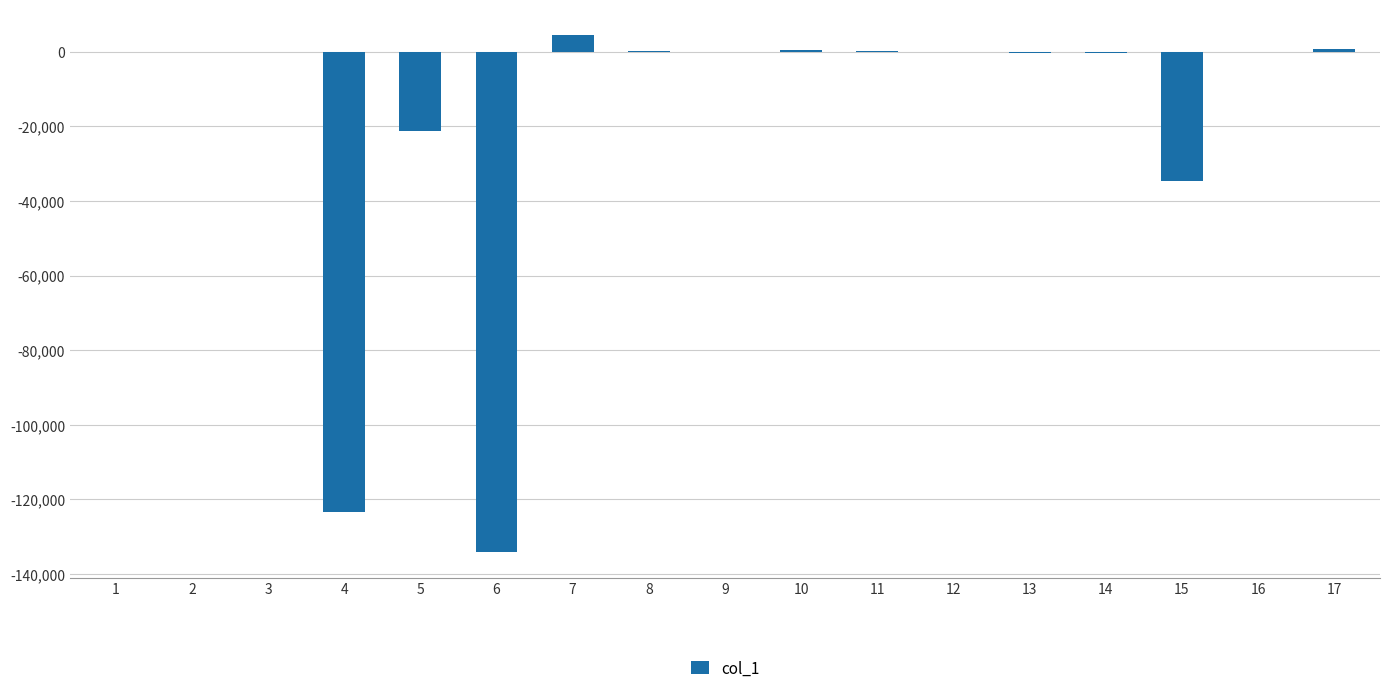

What is the sum of all values?

-307512